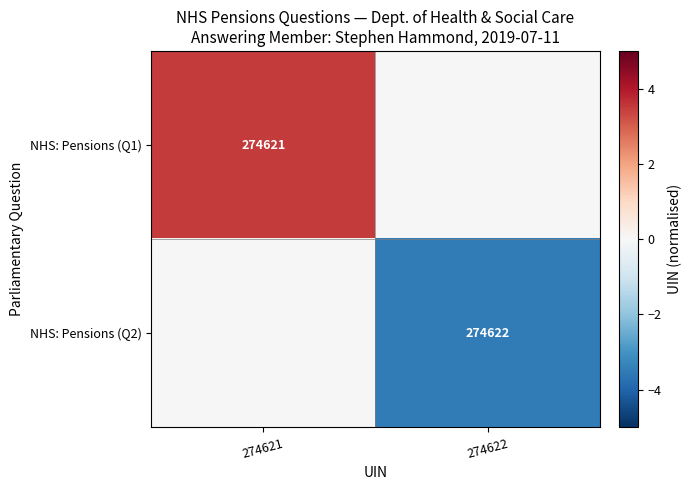

Is it true that NHS: Pensions (Q1) equals 144501 at 274621?

False